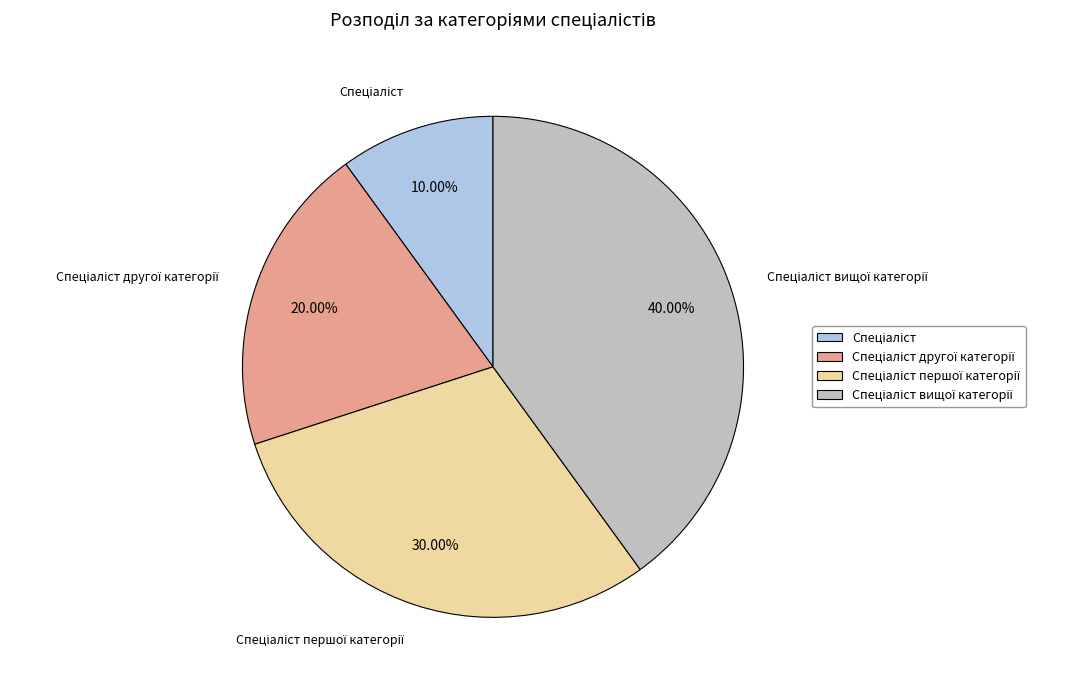

Does any single category account for the majority?

No